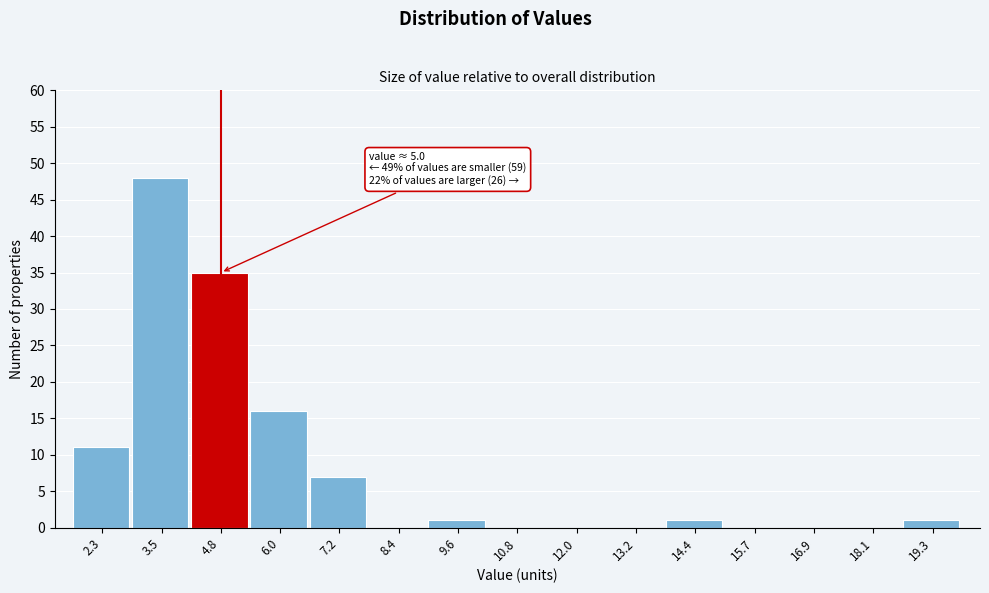

Reading right to left, extract all data points from this chart.

19.3=1	18.1=0	16.9=0	15.7=0	14.4=1	13.2=0	12.0=0	10.8=0	9.6=1	8.4=0	7.2=7	6.0=16	4.8=35	3.5=48	2.3=11